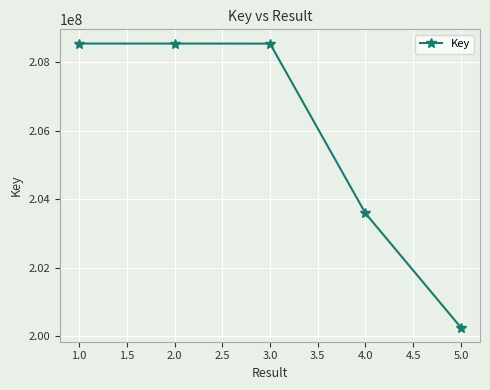

What is the difference between the values at 5.0 and 1.0?

8287764